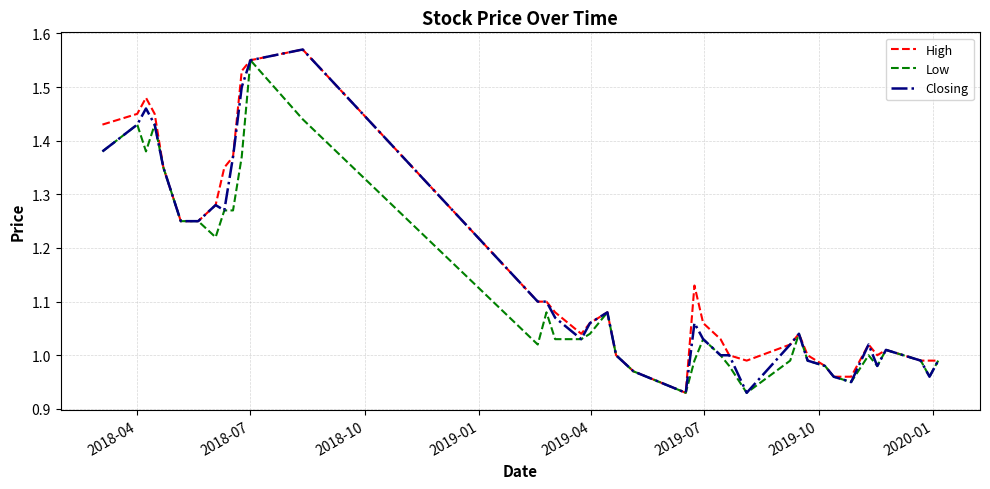

The value of High at 2018-04 is 2.0. True or false?

False